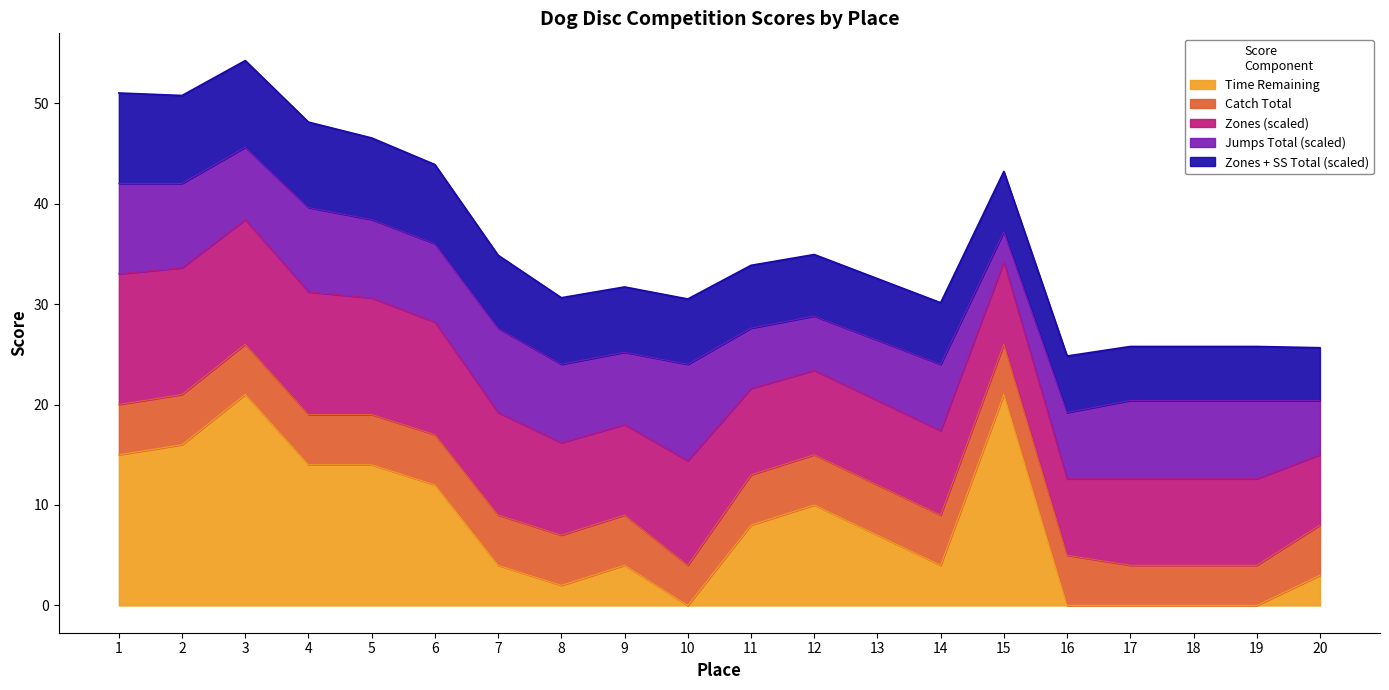

True or false: Time Remaining has a value of 9 at 3.

False